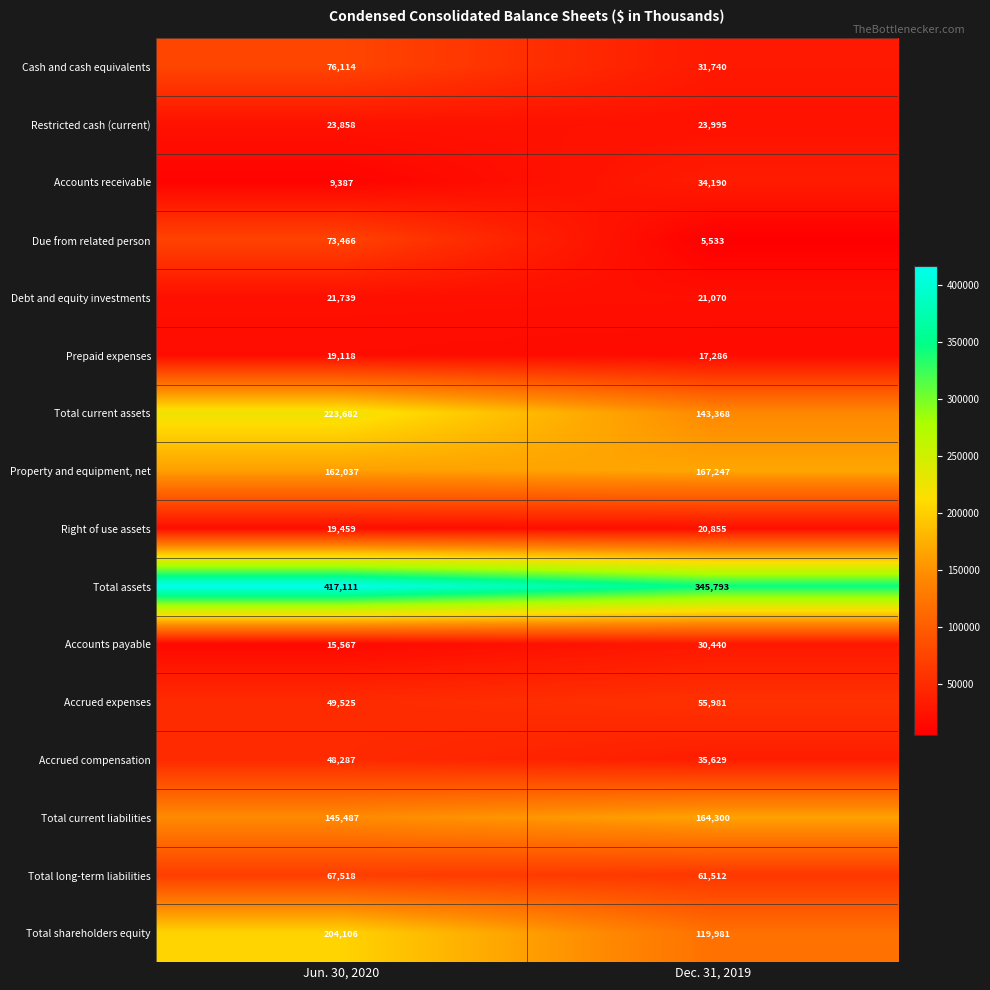

Which series has the widest spread of values?

Total shareholders equity